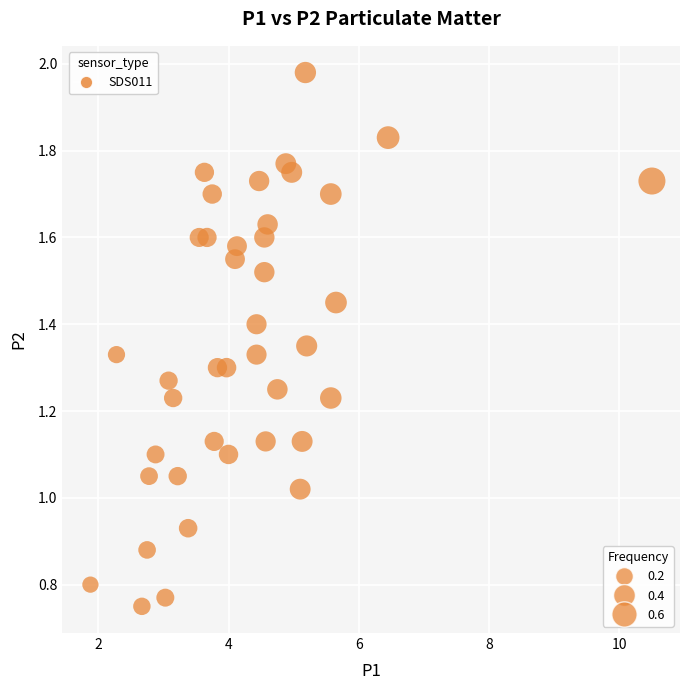

What is the range of X values (max minus min)?

8.6